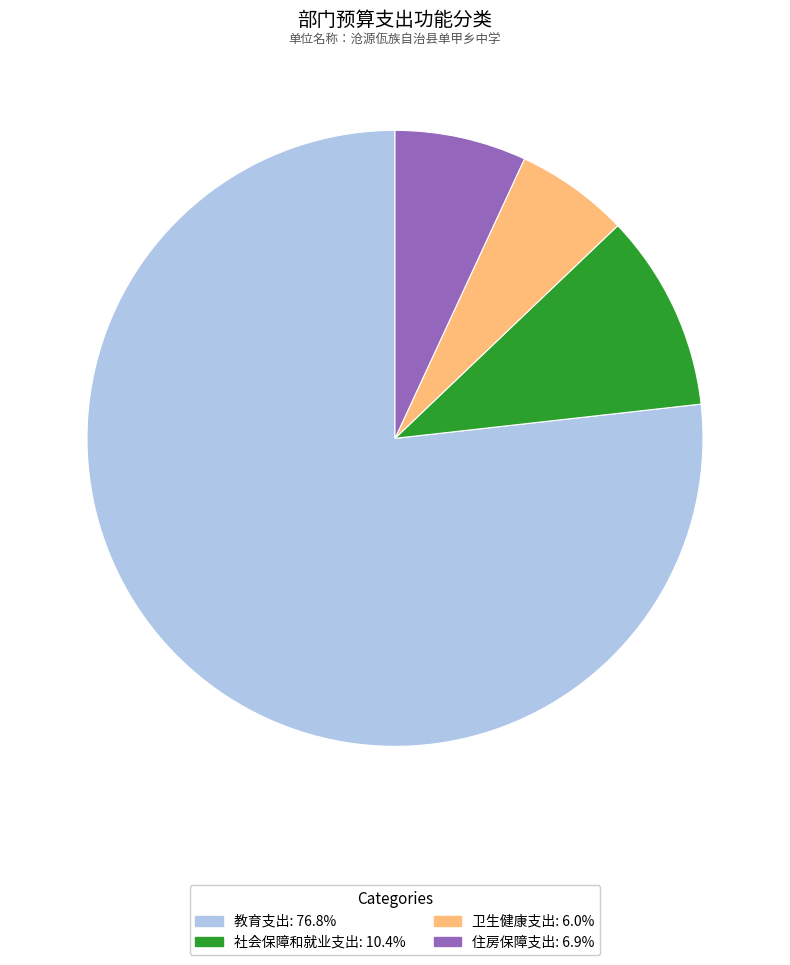

What is the ratio of the value at 教育支出: 76.8% to the value at 社会保障和就业支出: 10.4%?

7.4